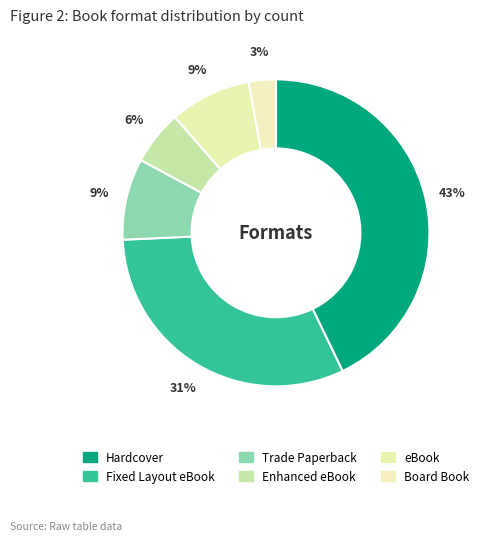

How many slices are in this pie chart?

6